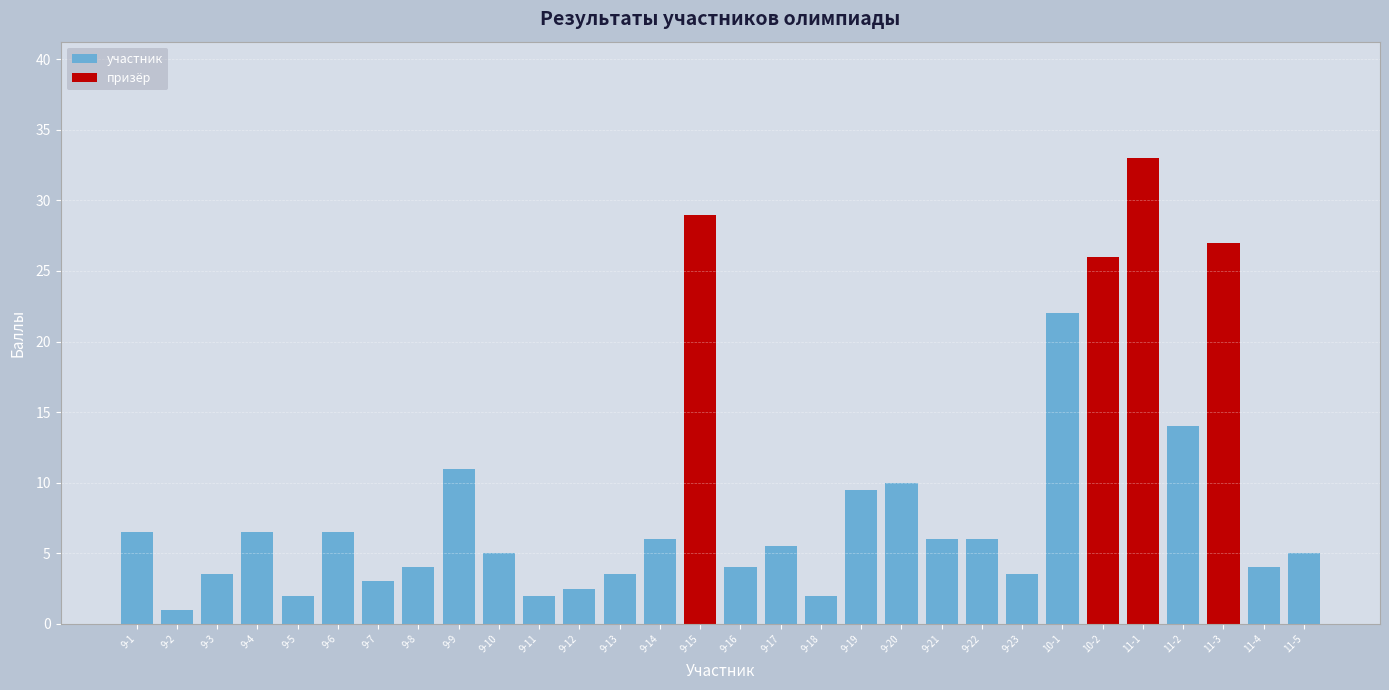

Count the number of categories in the chart.

30